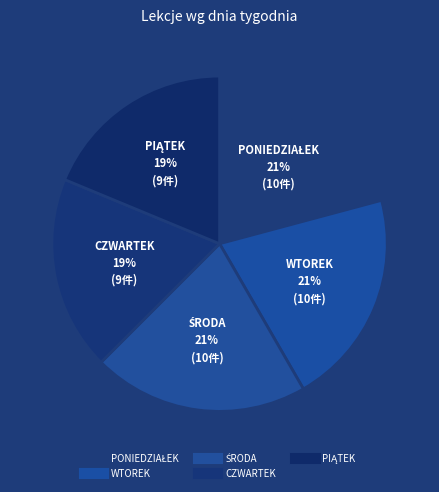

What is the largest slice in the pie chart?

PONIEDZIAŁEK